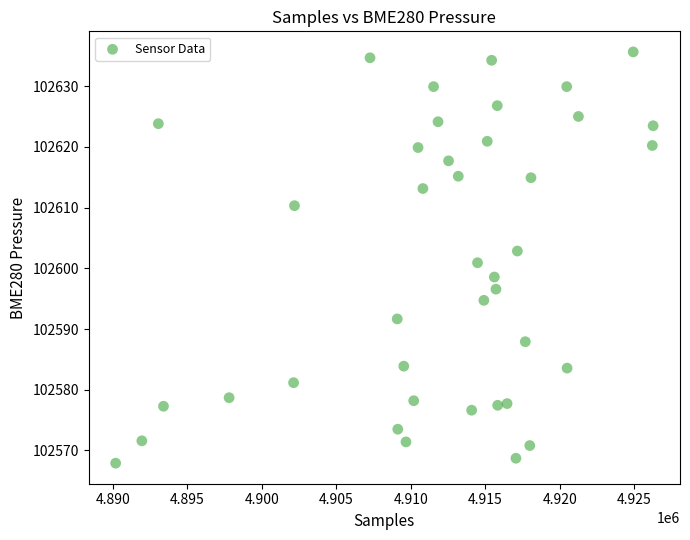

What is the range of X values (max minus min)?

36095.0